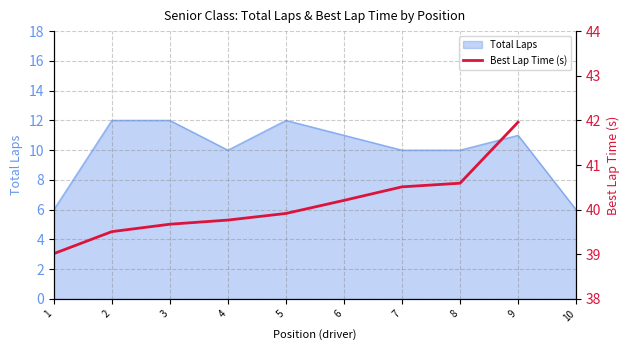

The chart shows a value of 39.0 at 1. True or false?

True